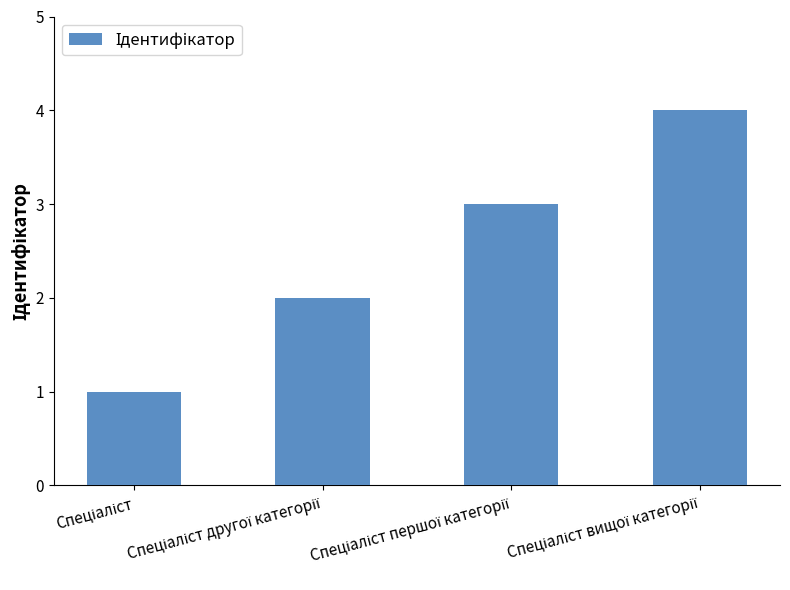

What is the maximum value shown in the chart?

4